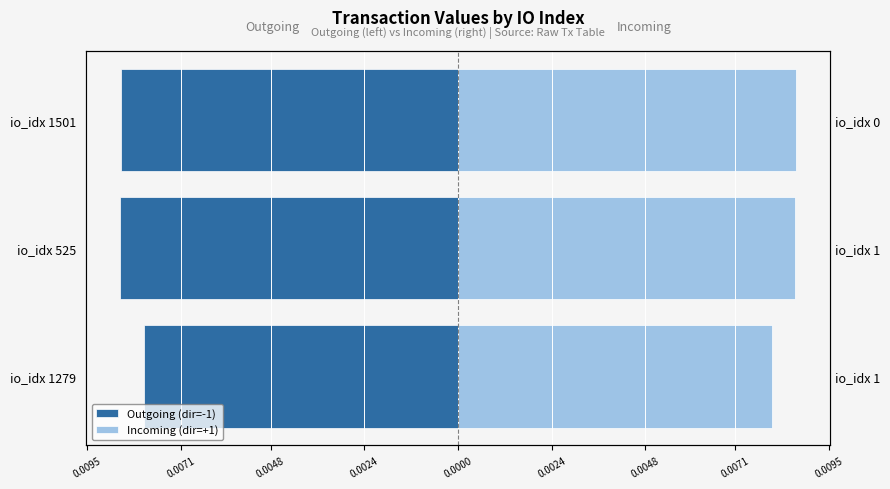

The value of Outgoing (dir=-1) at io_idx 1501 is -0.0. True or false?

False